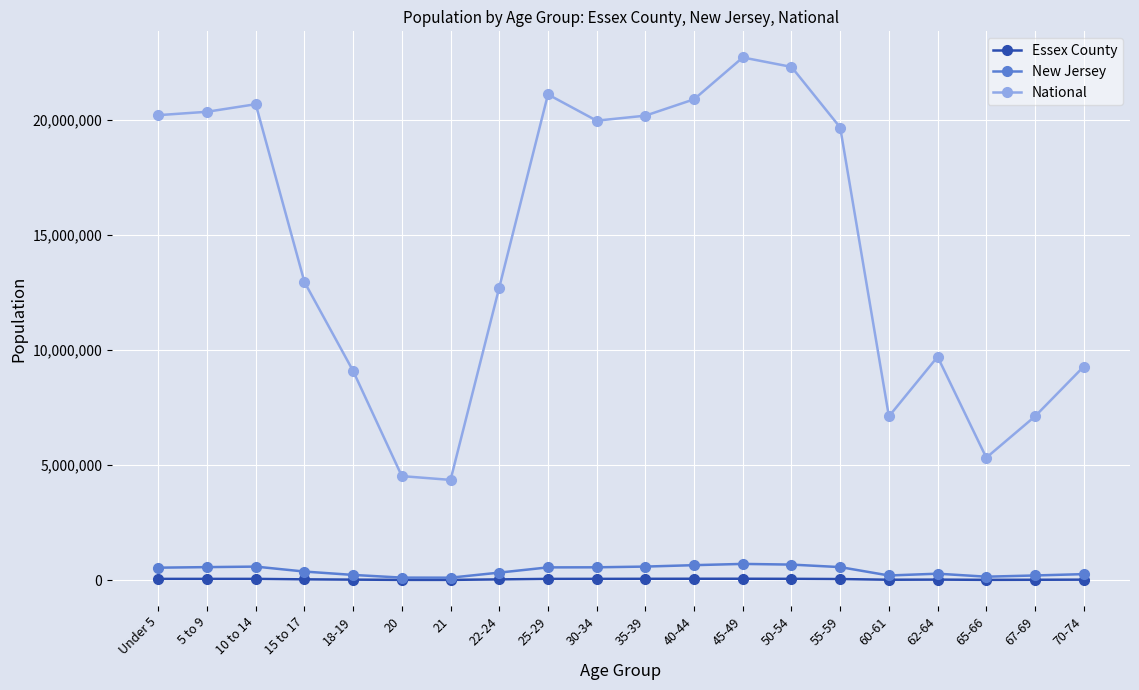

Which label corresponds to the largest value in the chart?

45-49